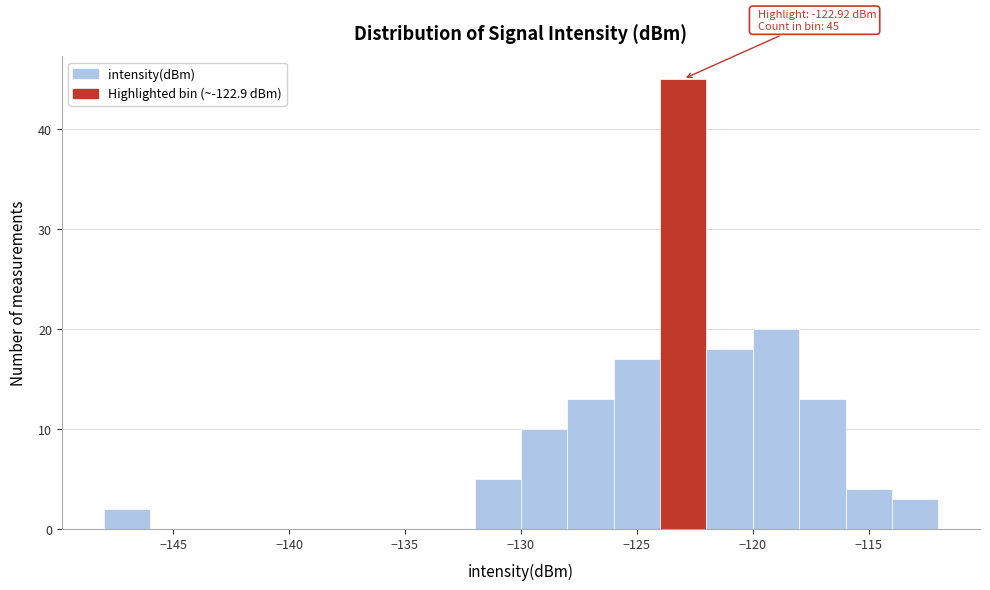

Over which range of the x-axis is the bar tallest?

-124 to -122